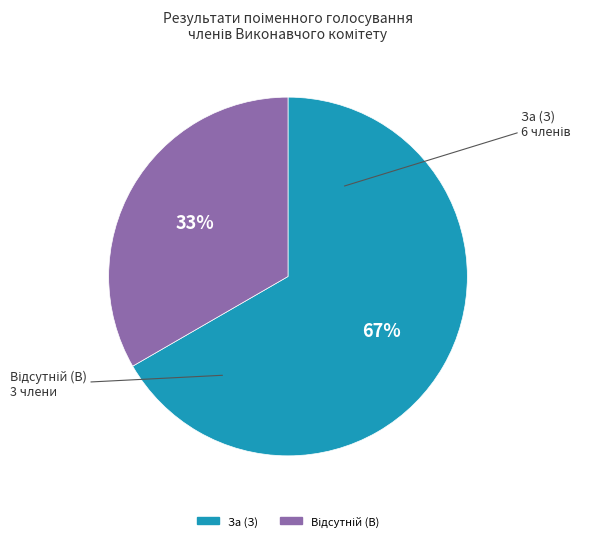

Is it true that За (З) is 67% of the pie?

True